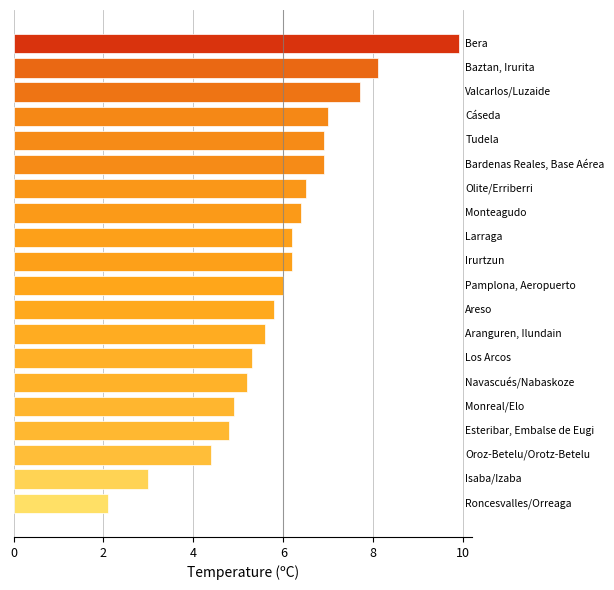

What is the difference between the second highest and minimum values?

6.0